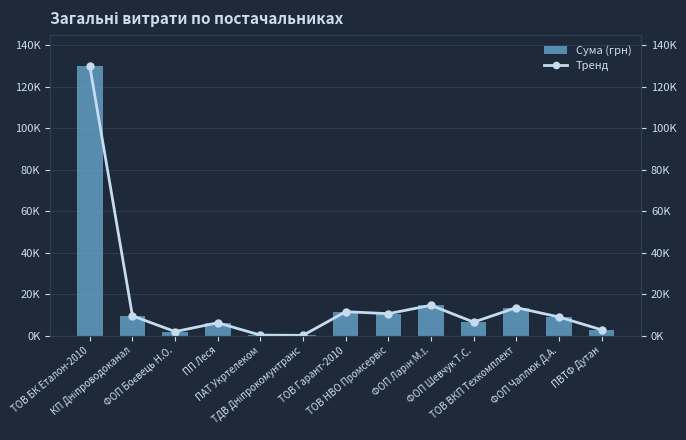

Reading left to right, list all the values displayed in this chart.

Сума (грн): 130000.0	9542.9	1939.0	6192.5	241.8	135.7	11542.9	10582.7	14630.1	6505.8	13500.0	9000.0	2796.0
Тренд: 130000.0	9542.9	1939.0	6192.5	241.8	135.7	11542.9	10582.7	14630.1	6505.8	13500.0	9000.0	2796.0